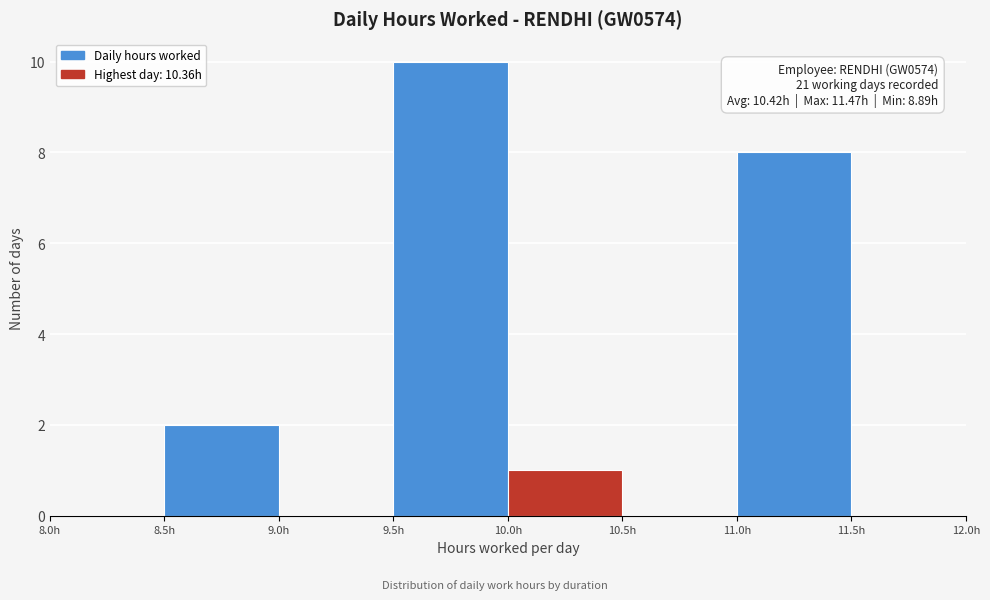

Which range on the x-axis has the tallest bar?

9.5 to 10.0